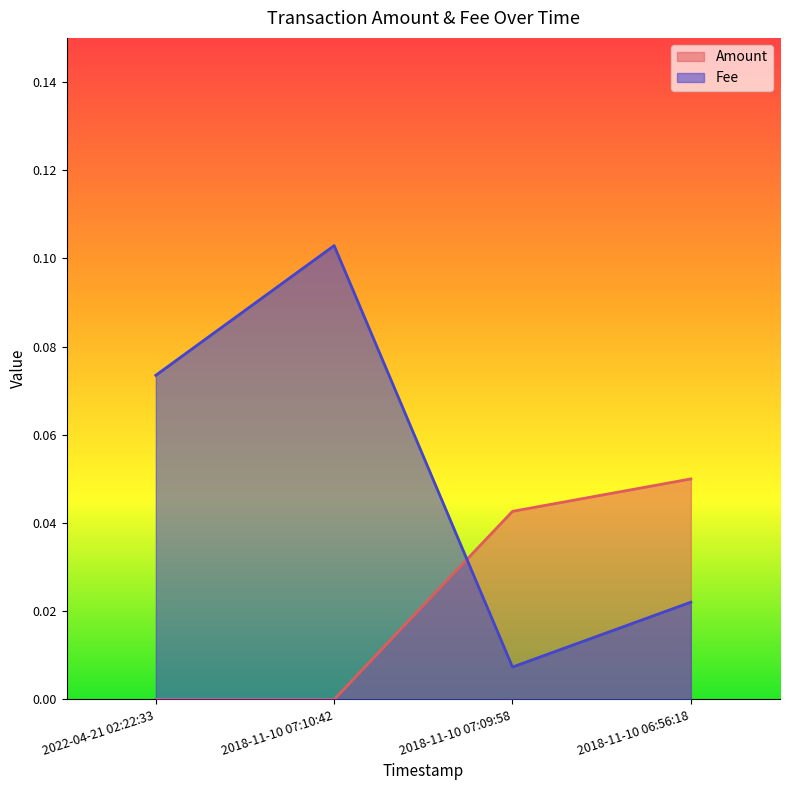

Does the chart display data point markers on the line(s)?

No